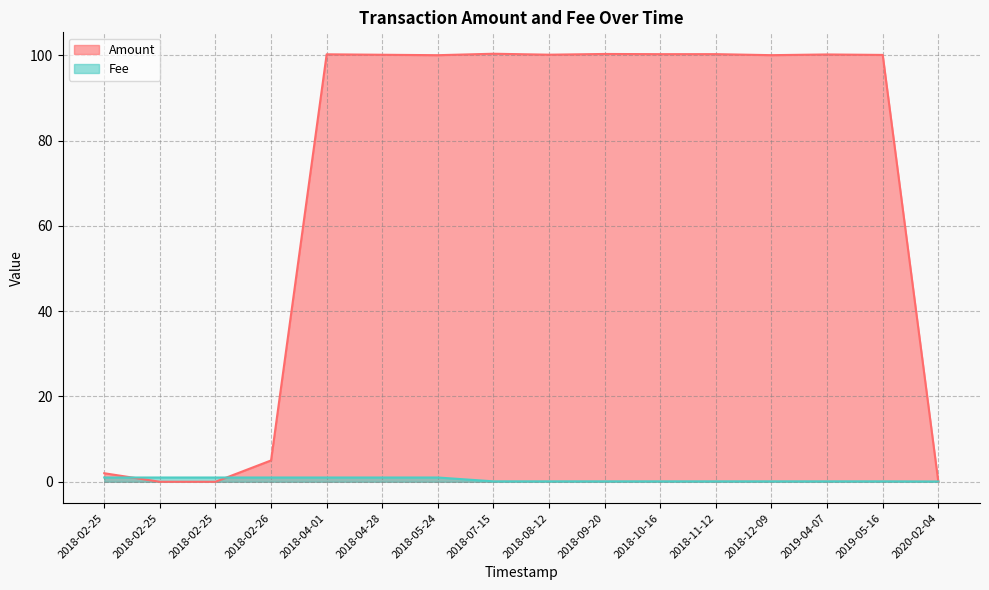

At how many categories does at least one series exceed 52?

11